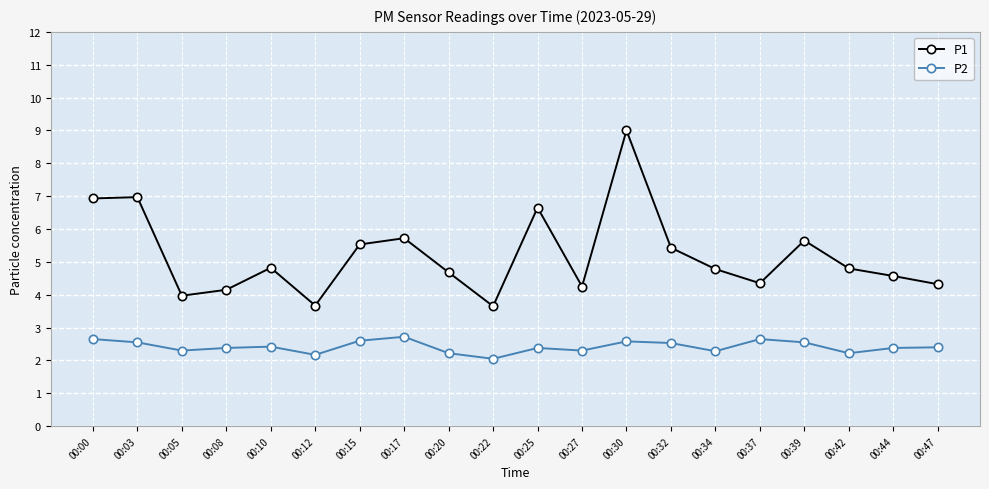

Is this an area chart (filled region under the line)?

No